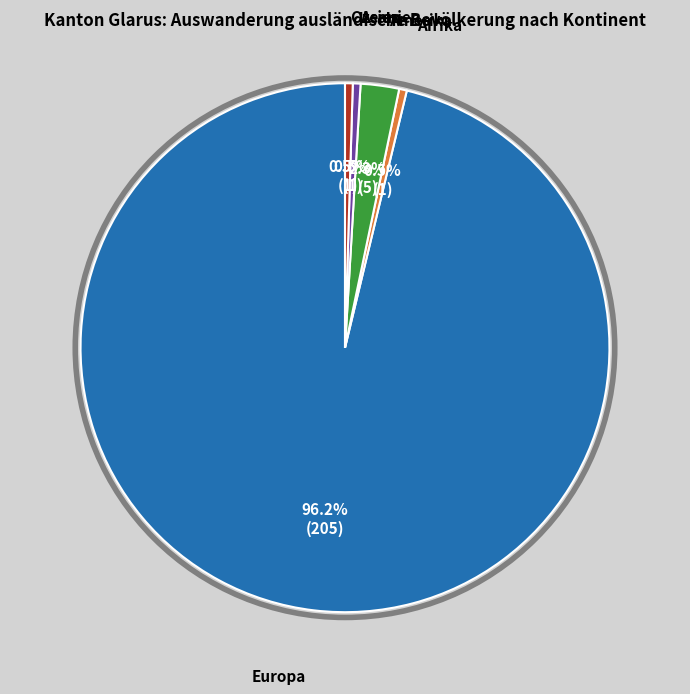

Which category accounts for the majority?

Europa